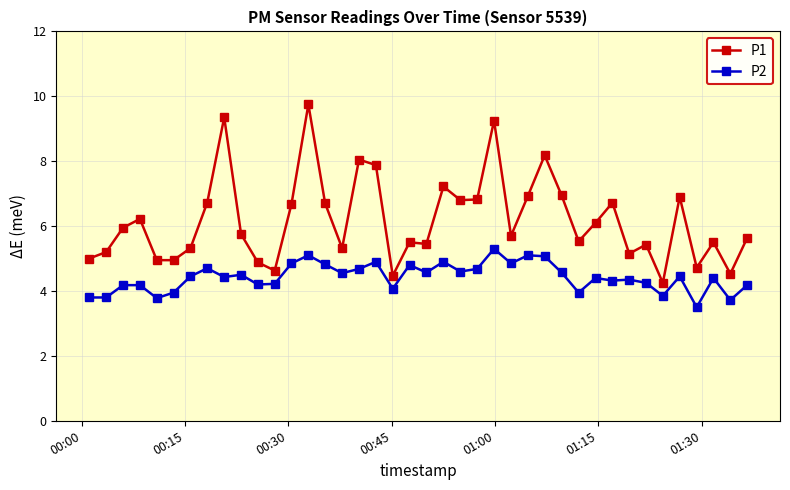

True or false: P1 and P2 intersect in this chart.

False